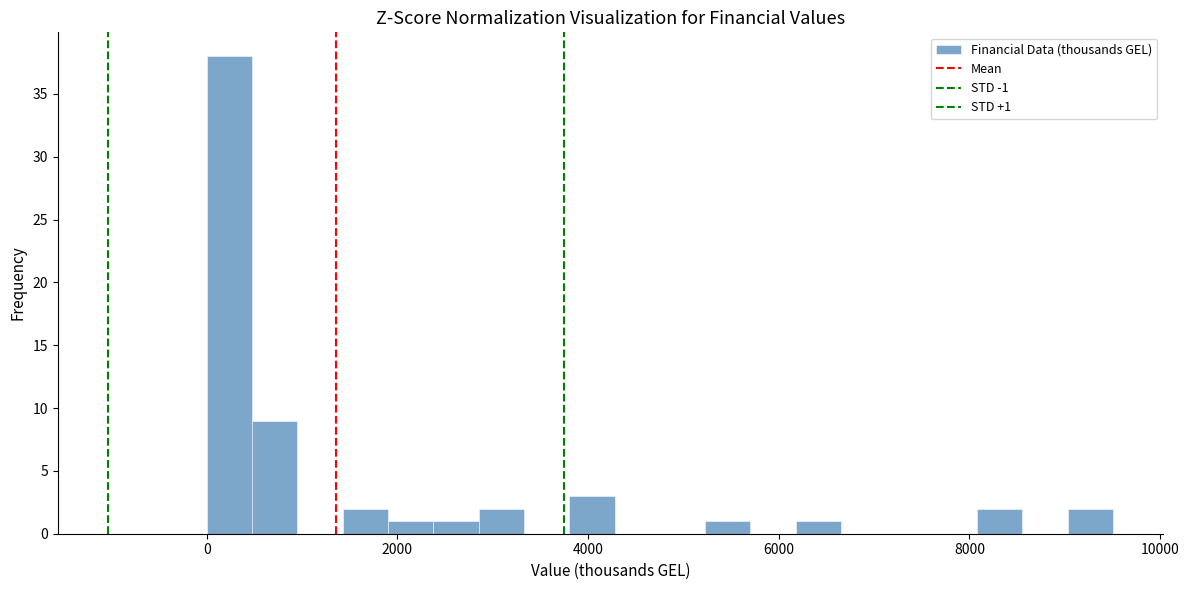

Read against the x-axis, roughly where is the centre of the tallest bar?

200